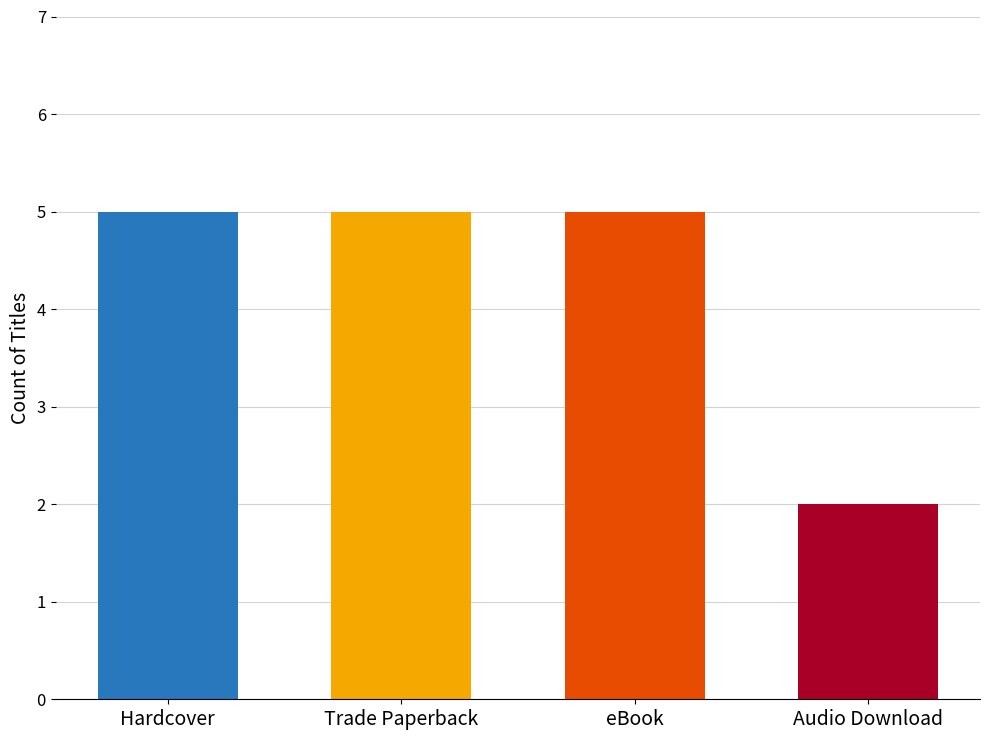

Are the bars horizontal?

No